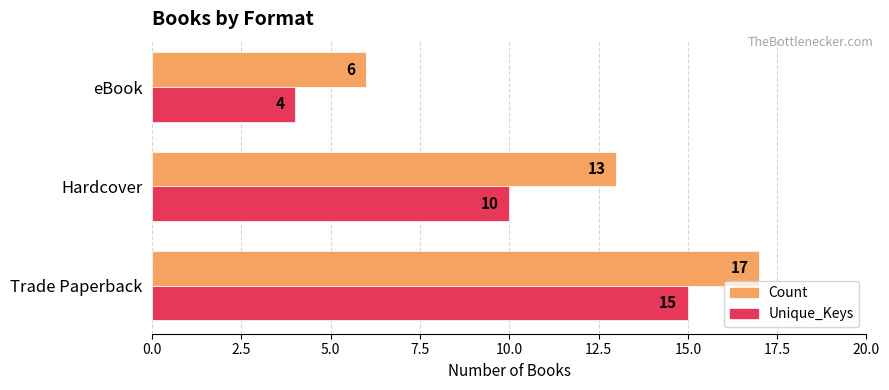

The value of Unique_Keys at Hardcover is 10. True or false?

True